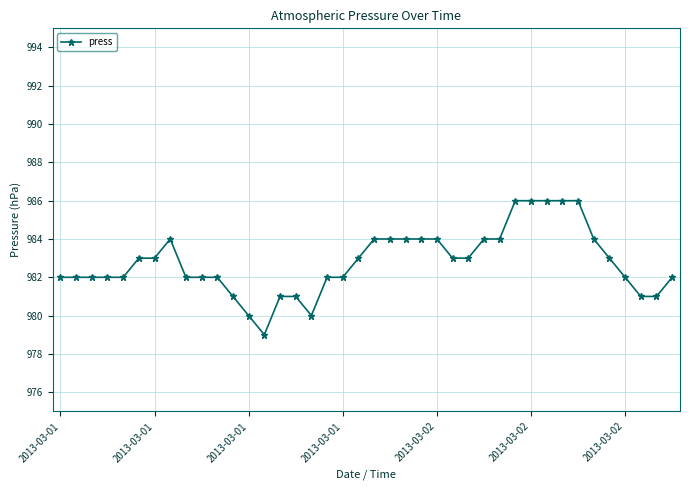

What is the sum of all values?

39312